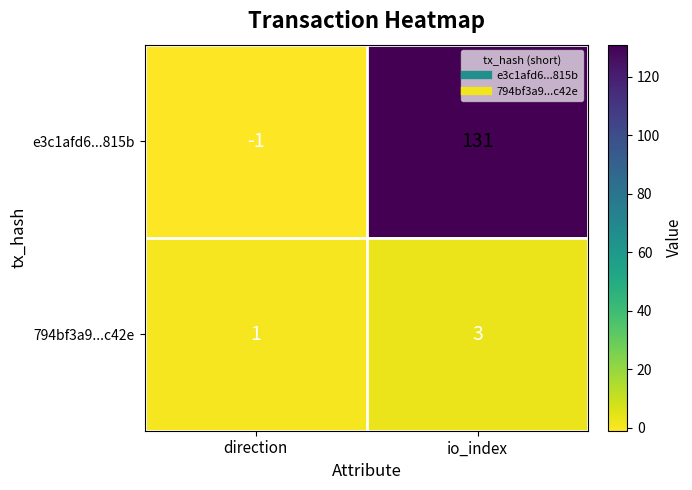

Which series has the largest total across all categories?

e3c1afd6...815b